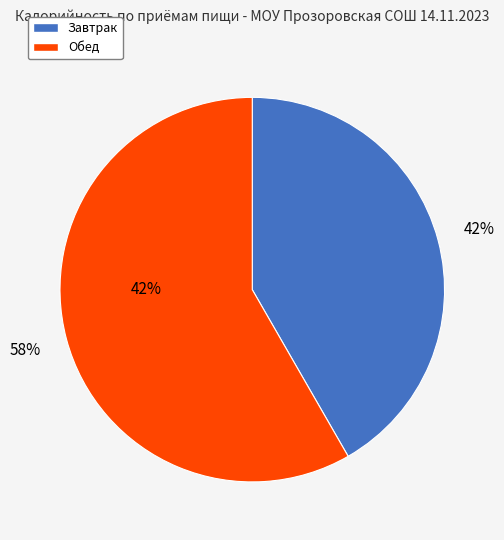

Rank the categories by value from lowest to highest.

Завтрак, Обед